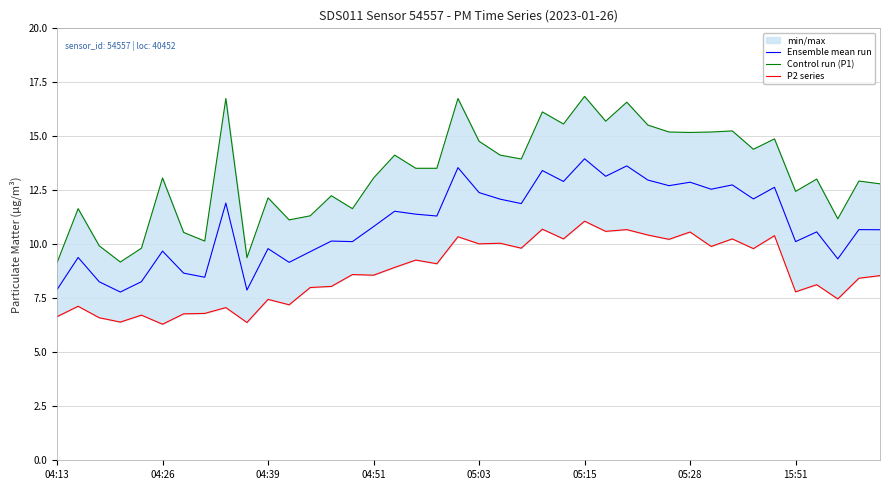

List the series in order of their overall mean, lowest first.

P2 series, Ensemble mean run, Control run (P1)